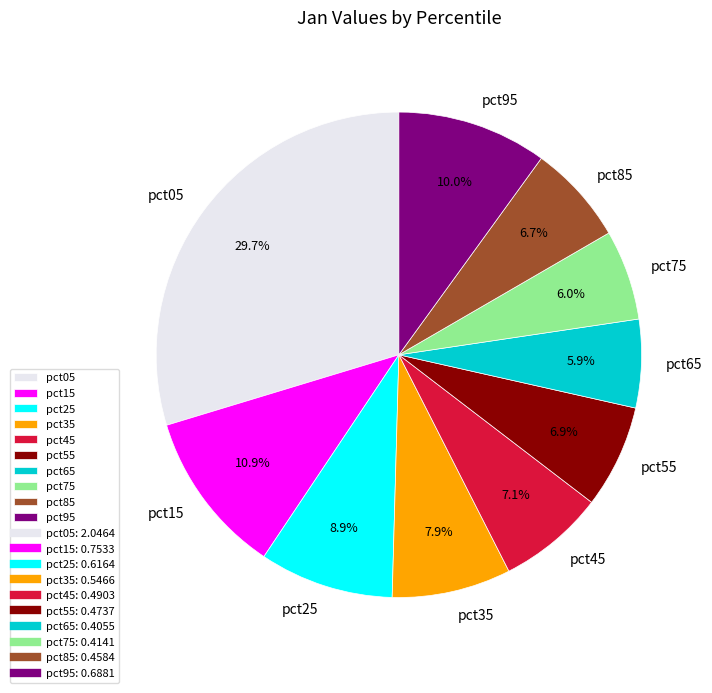

What is the largest slice in the pie chart?

pct05